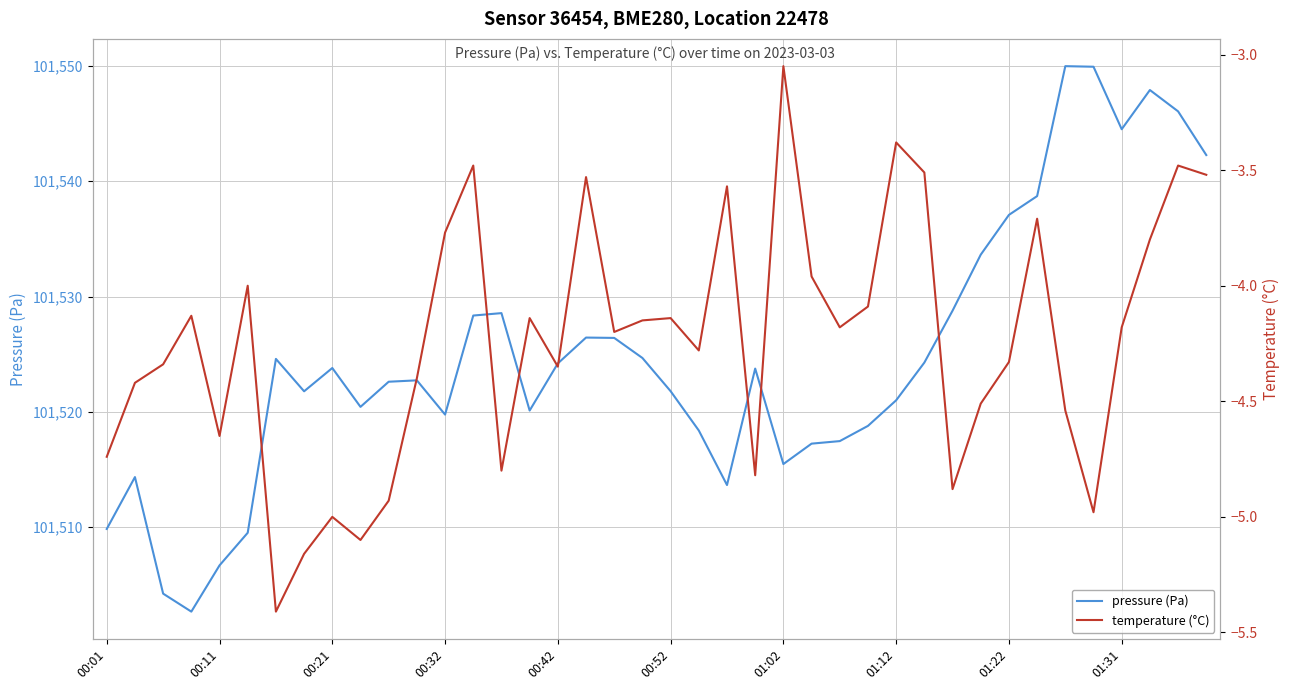

What is the highest value of the pressure (Pa) series?

101550.0